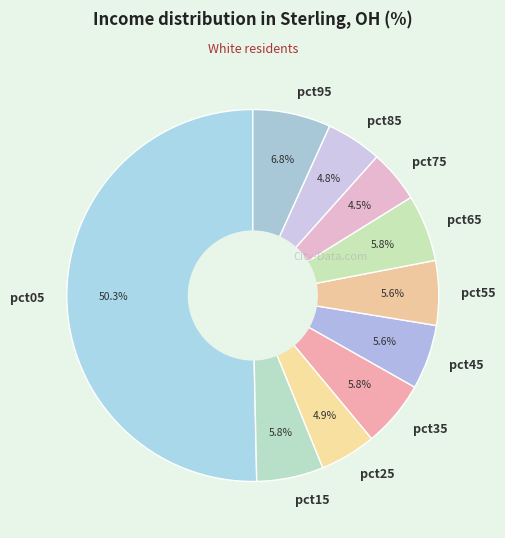

The pct65 slice represents 1% of the pie. True or false?

False